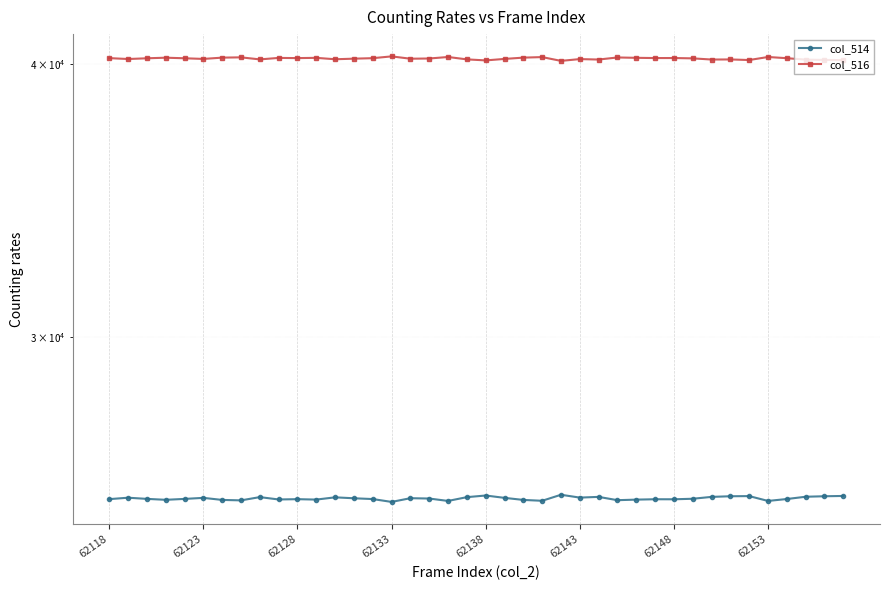

True or false: col_516 has a value of 40216 at 12.

True